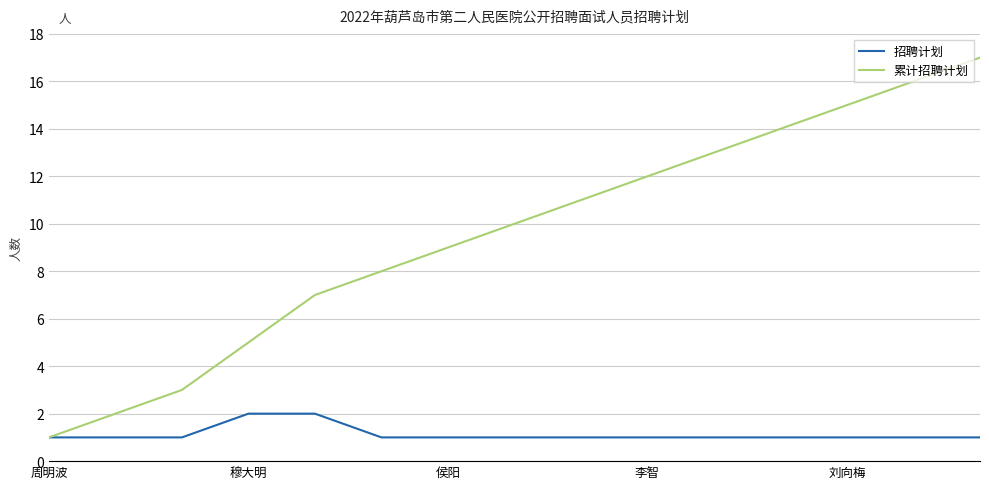

Which series has the largest total across all categories?

累计招聘计划